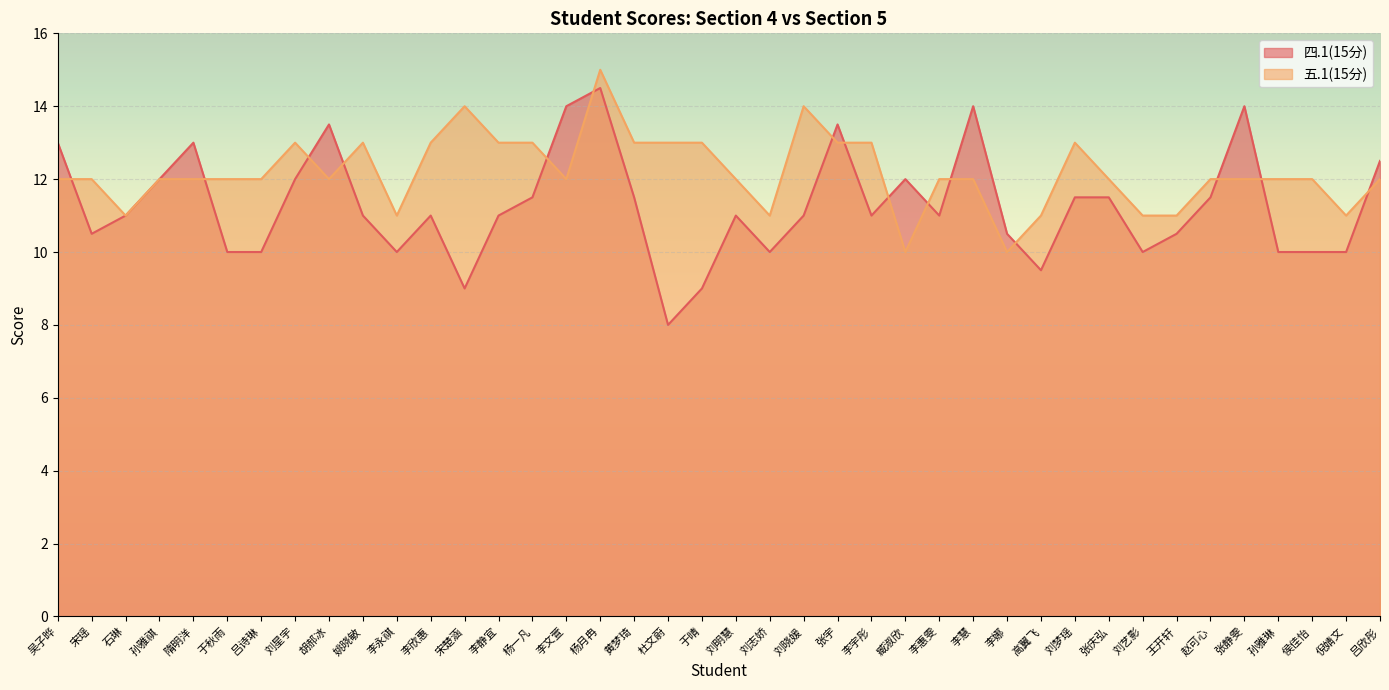

How many values in the 五.1(15分) series are below 12?

9